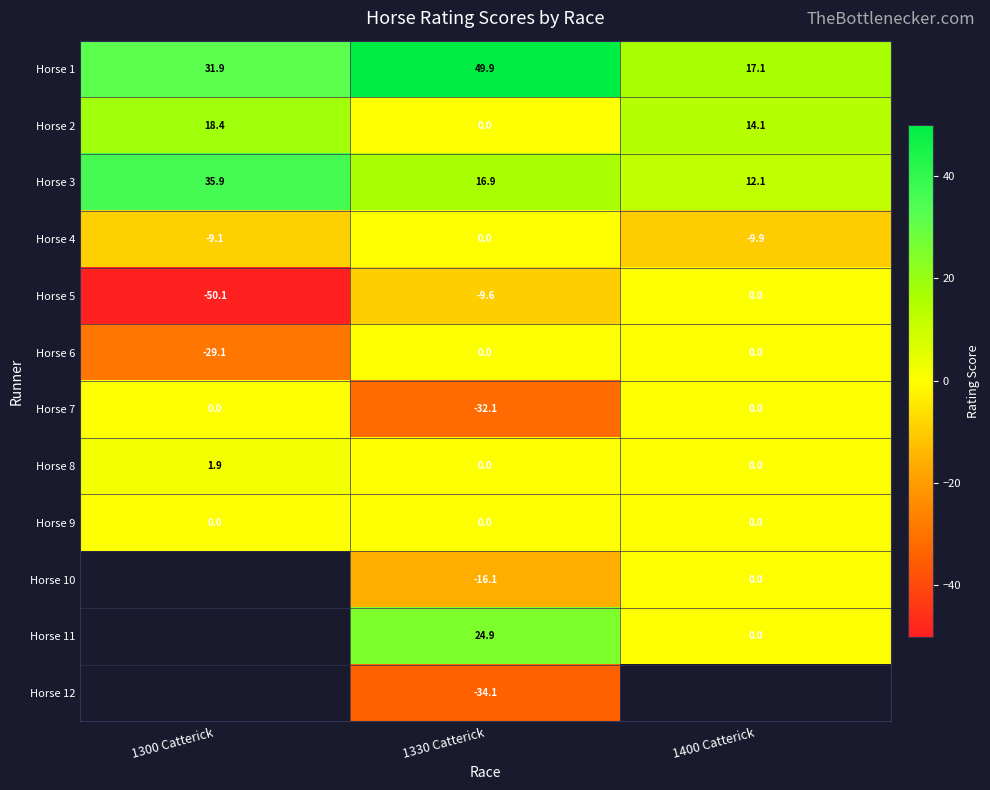

How many values in the Horse 4 series exceed -9?

1